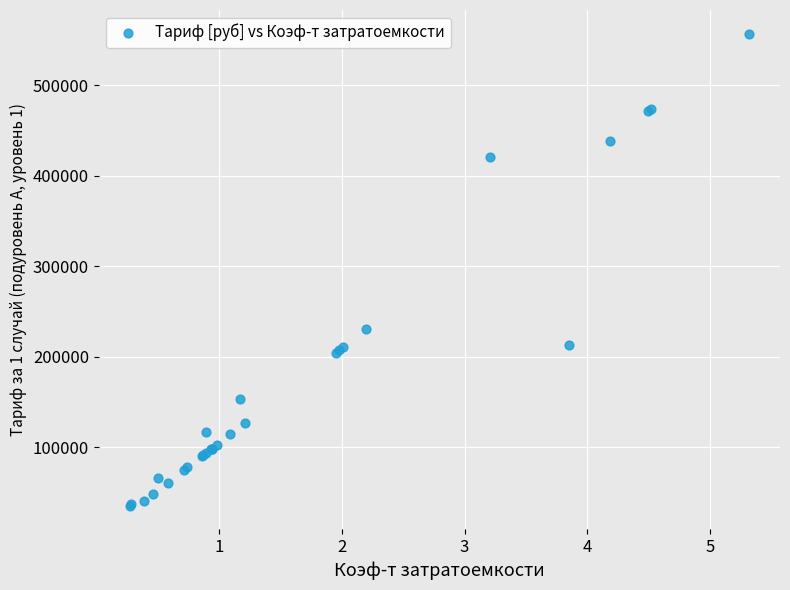

What Y value in the scatter plot is closest to 296065?

230258.4